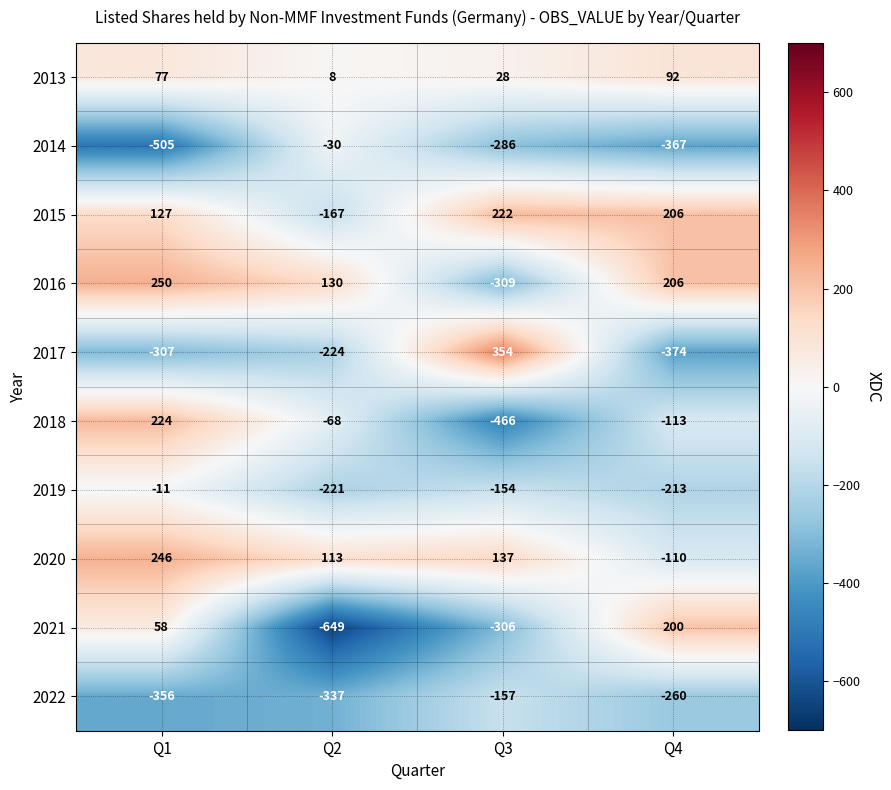

At which category does the chart reach its peak across all series?

Q3